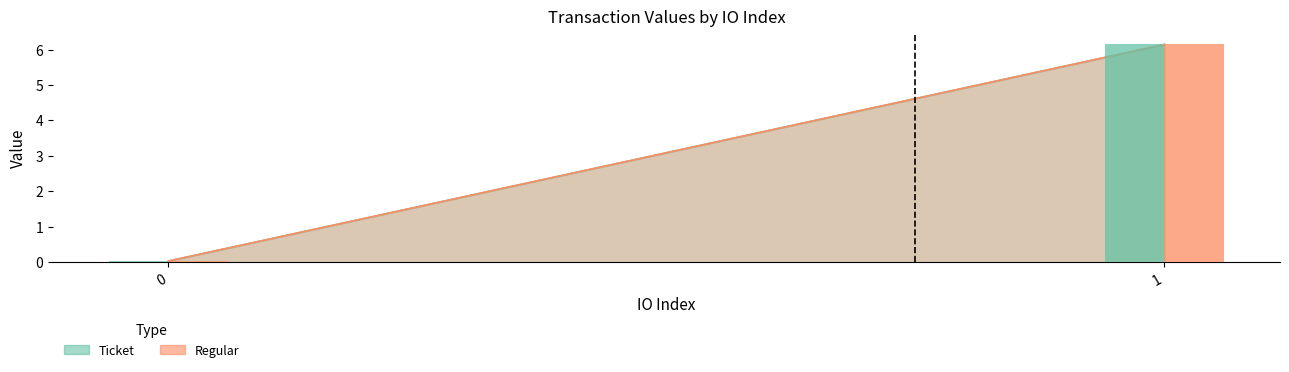

What is the value of the Ticket bar at the 2nd from the left?

6.1